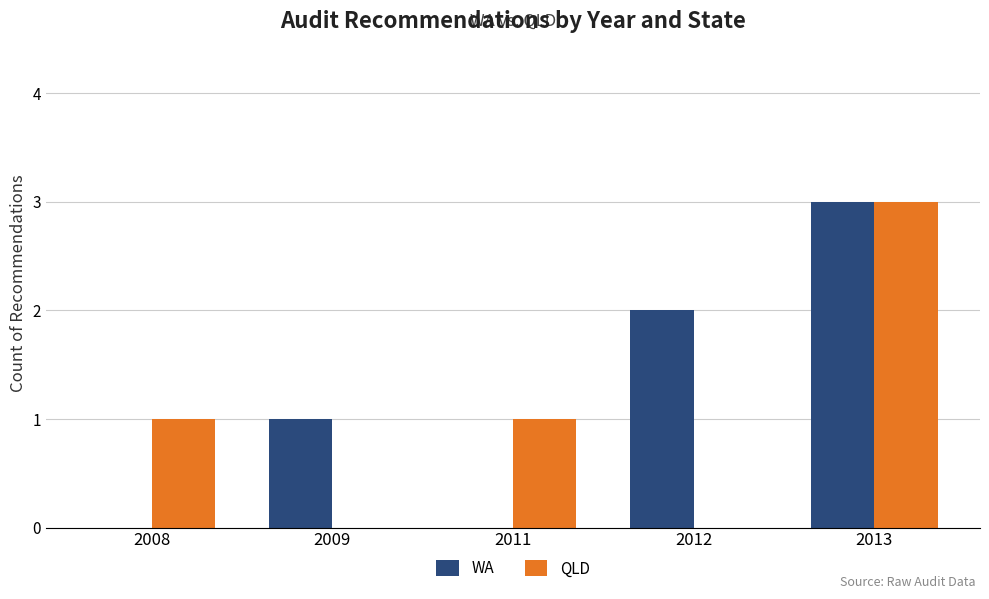

Which series changed the most between 2008 and 2013?

WA